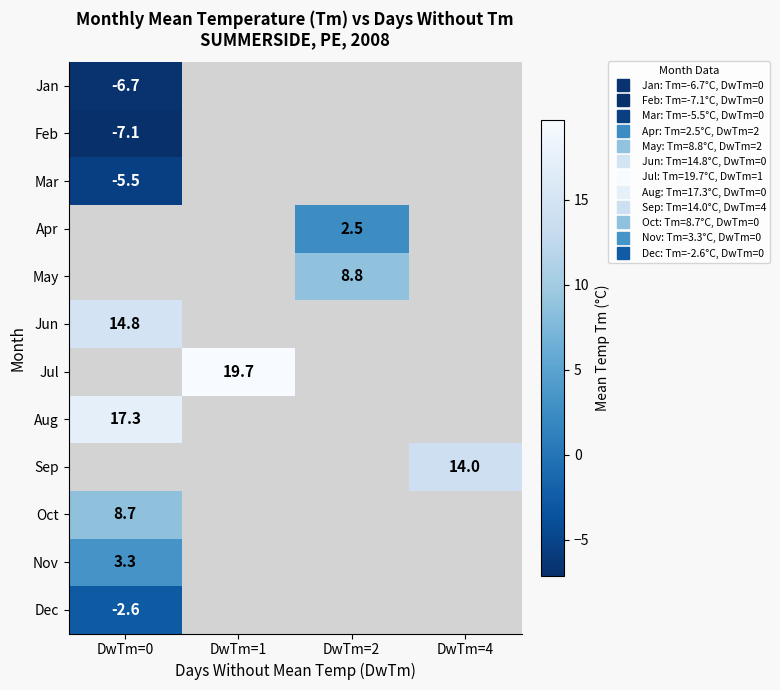

What is the greatest value displayed?

19.7